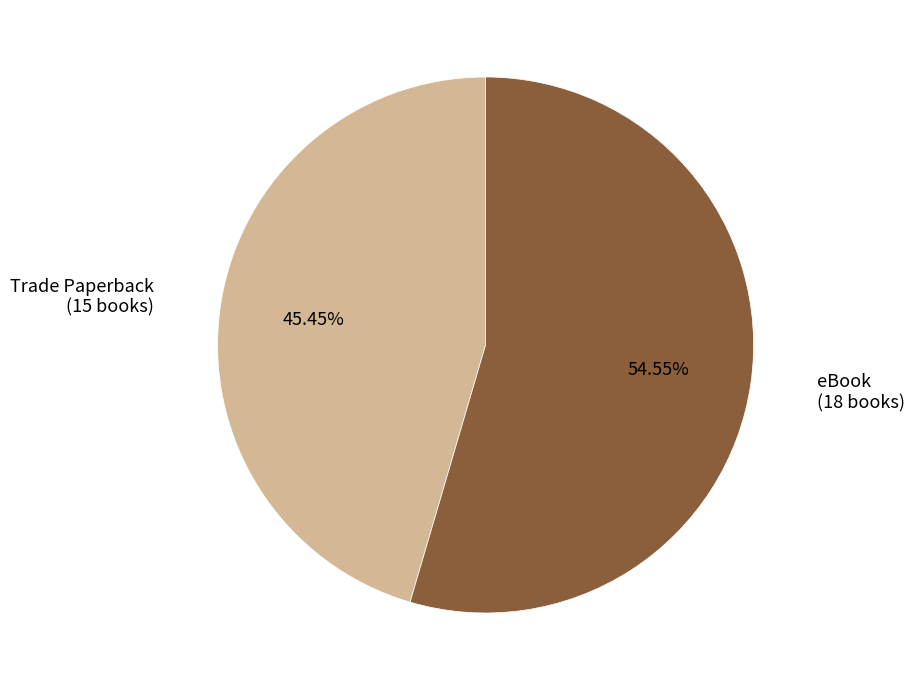

True or false: Trade Paperback accounts for 58% of the total.

False